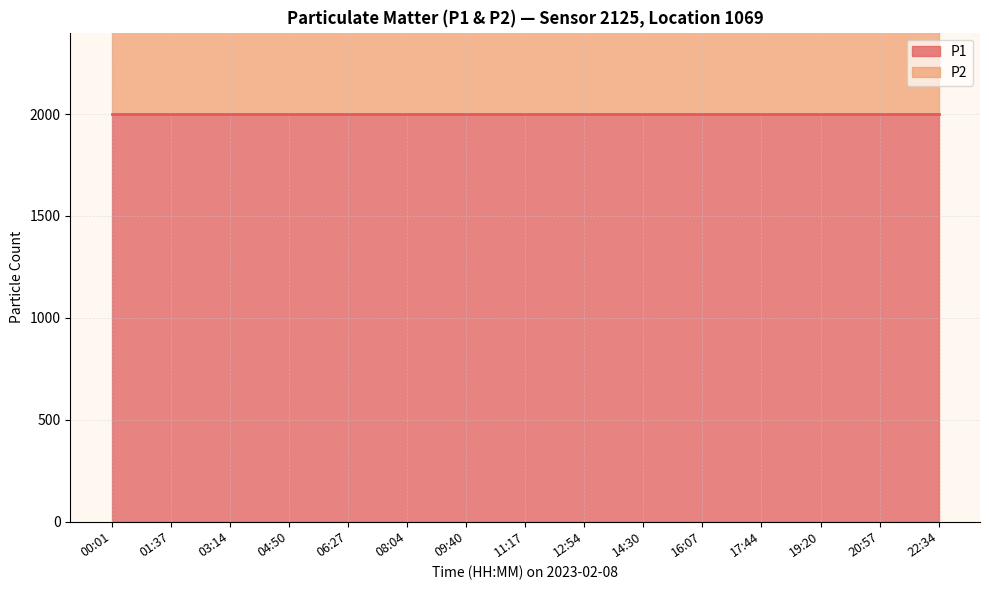

How many lines are shown in the chart?

2